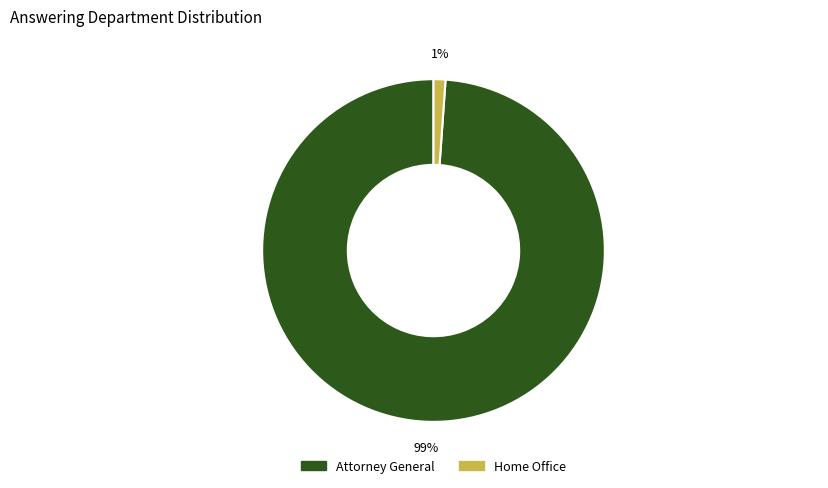

How many slices are in this pie chart?

2